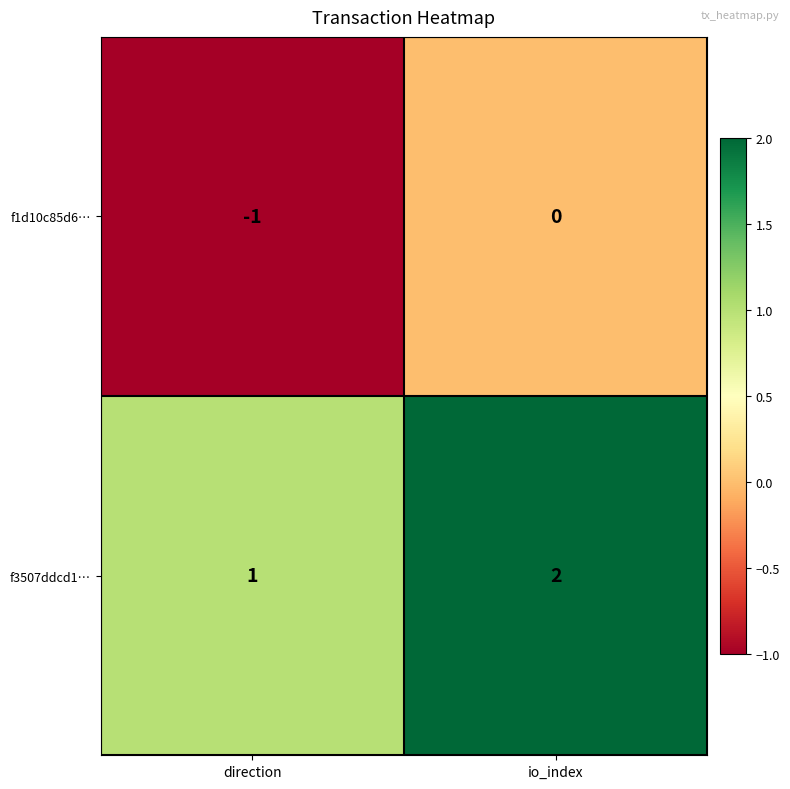

What is the smallest value displayed?

-1